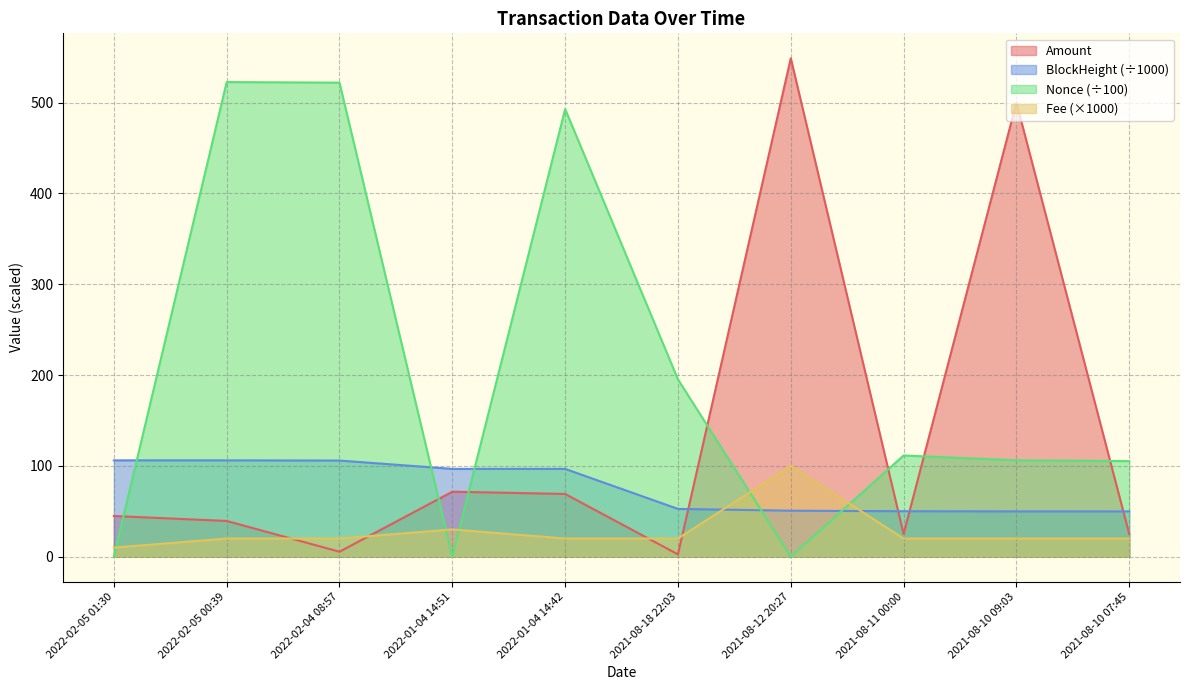

What is the difference between the maximum and minimum values?

546.4